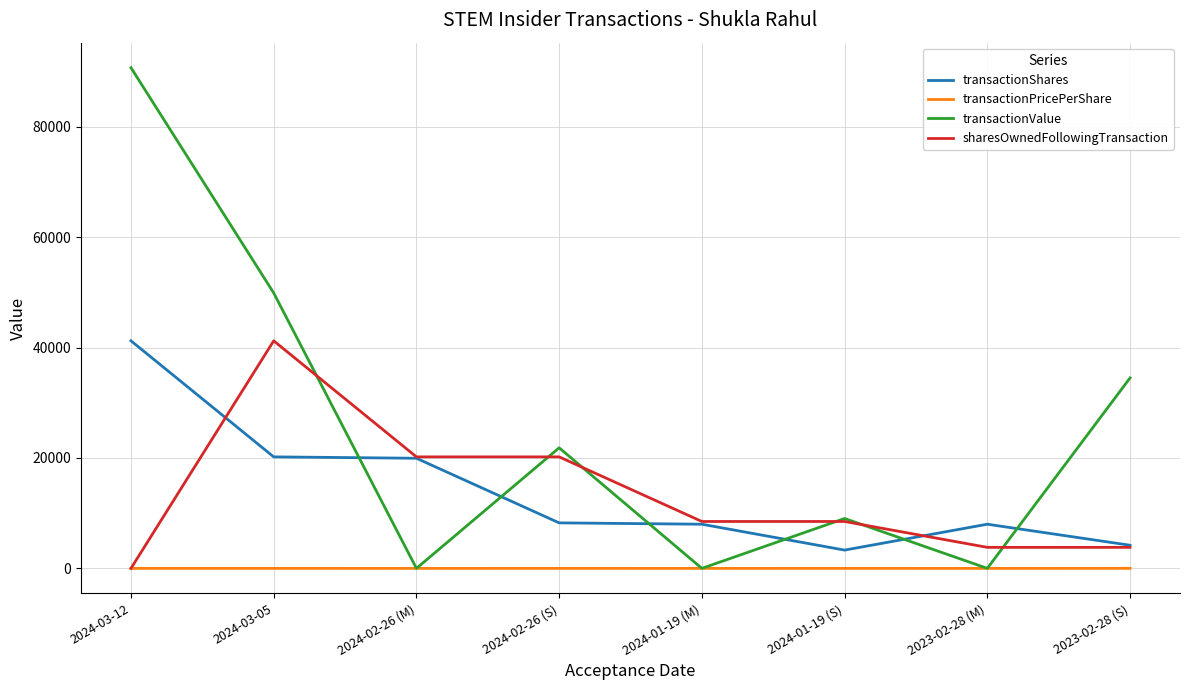

How many interior local peaks does the transactionValue series have?

2